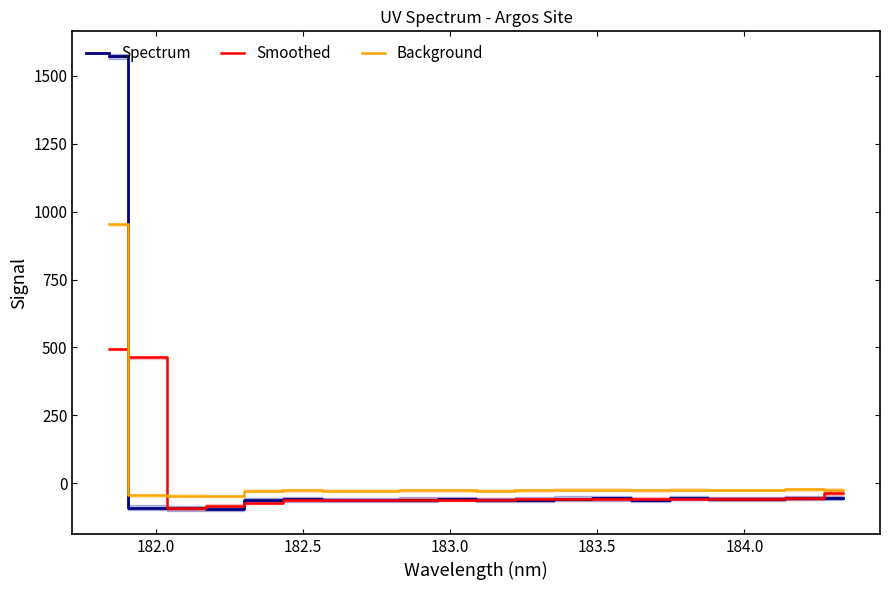

The Background series shows -33.1 at 13. True or false?

False